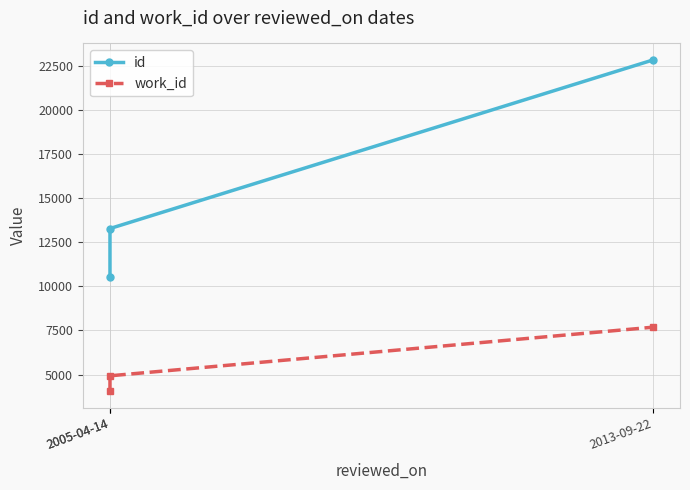

What is the total value across all series at 2013-09-22?

30505